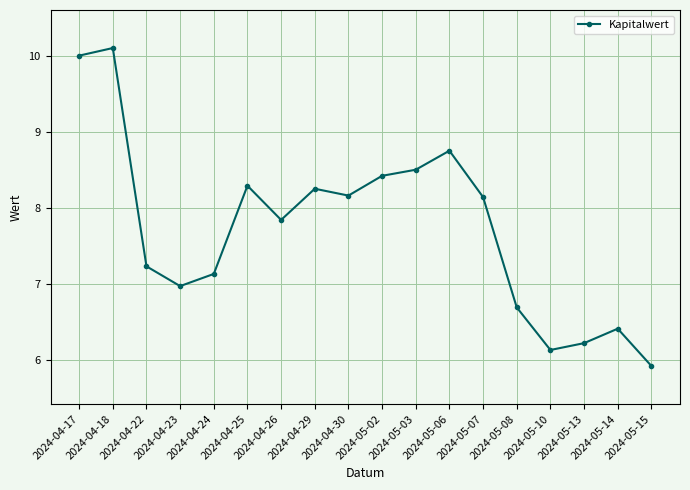

At which category does the chart reach its minimum across all series?

2024-05-15